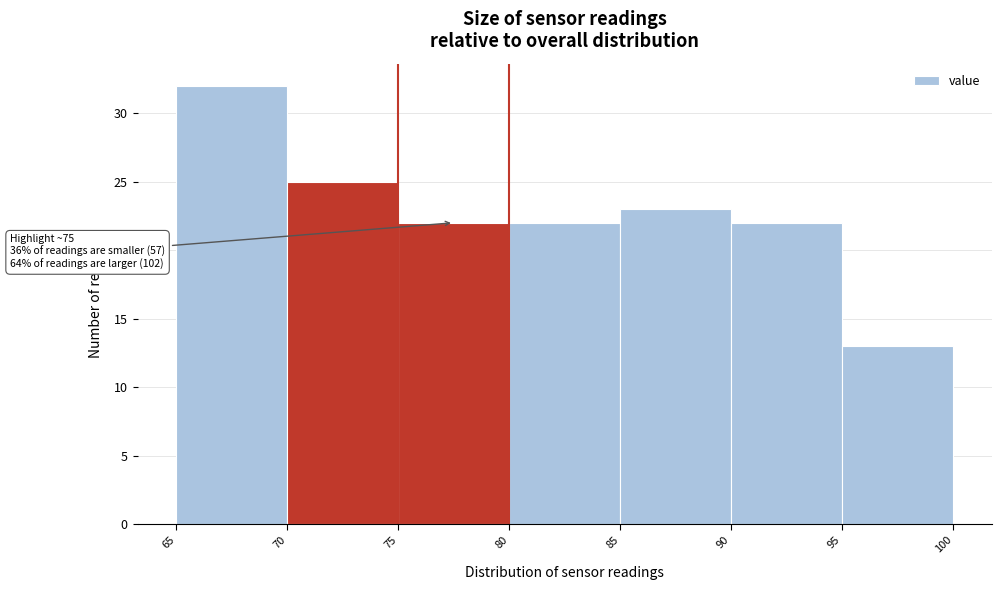

Over which range of the x-axis is the bar tallest?

65 to 70